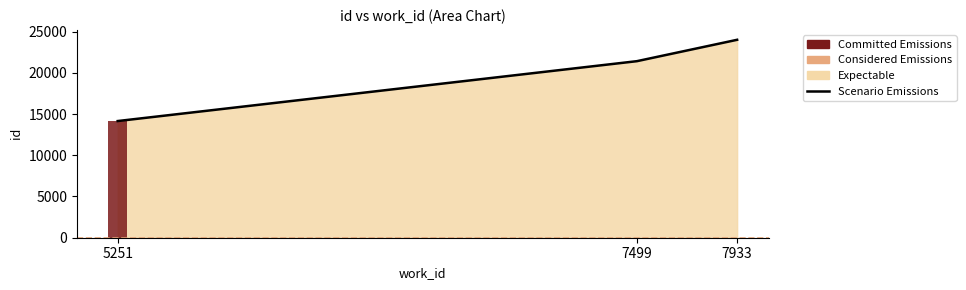

How many values are between 14148 and 24001?

3